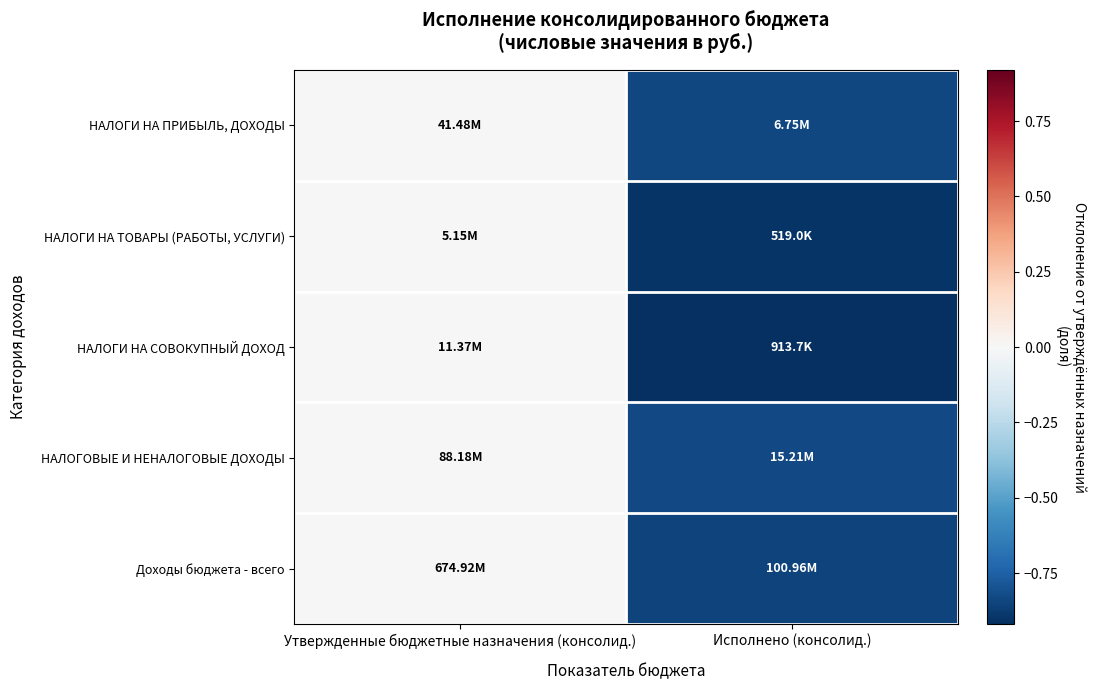

Reading right to left, extract all data points from this chart.

НАЛОГИ НА ПРИБЫЛЬ, ДОХОДЫ: Исполнено (консолид.)=-0.8	Утвержденные бюджетные назначения (консолид.)=0.0
НАЛОГИ НА ТОВАРЫ (РАБОТЫ, УСЛУГИ): Исполнено (консолид.)=-0.9	Утвержденные бюджетные назначения (консолид.)=0.0
НАЛОГИ НА СОВОКУПНЫЙ ДОХОД: Исполнено (консолид.)=-0.9	Утвержденные бюджетные назначения (консолид.)=0.0
НАЛОГОВЫЕ И НЕНАЛОГОВЫЕ ДОХОДЫ: Исполнено (консолид.)=-0.8	Утвержденные бюджетные назначения (консолид.)=0.0
Доходы бюджета - всего: Исполнено (консолид.)=-0.9	Утвержденные бюджетные назначения (консолид.)=0.0